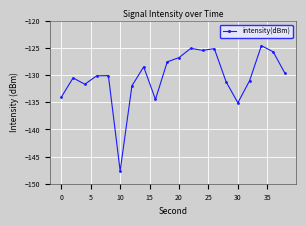

What is the maximum value shown in the chart?

-124.5